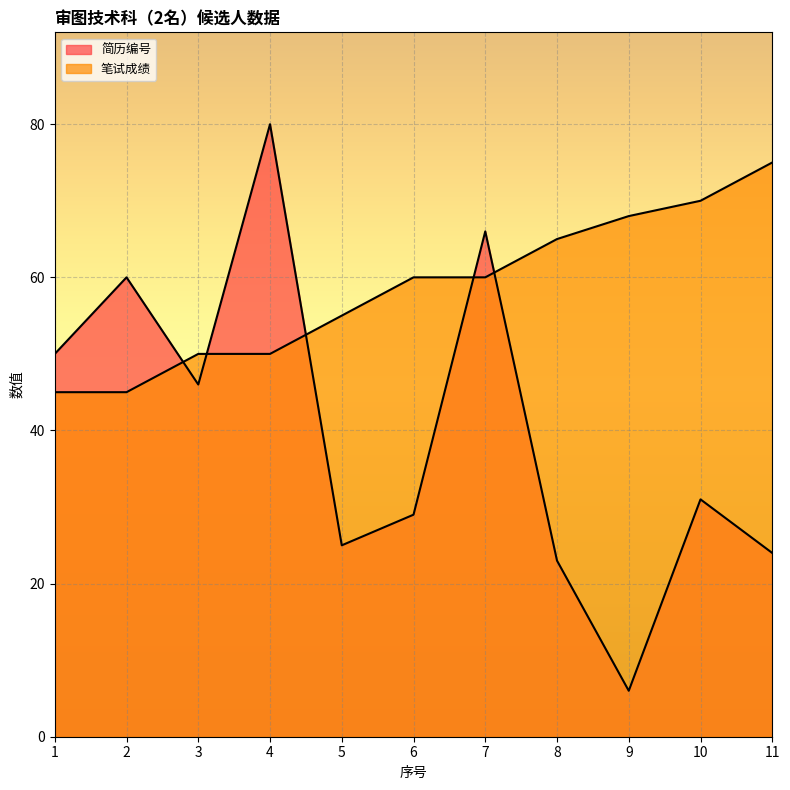

At which label does 笔试成绩 reach its minimum?

1